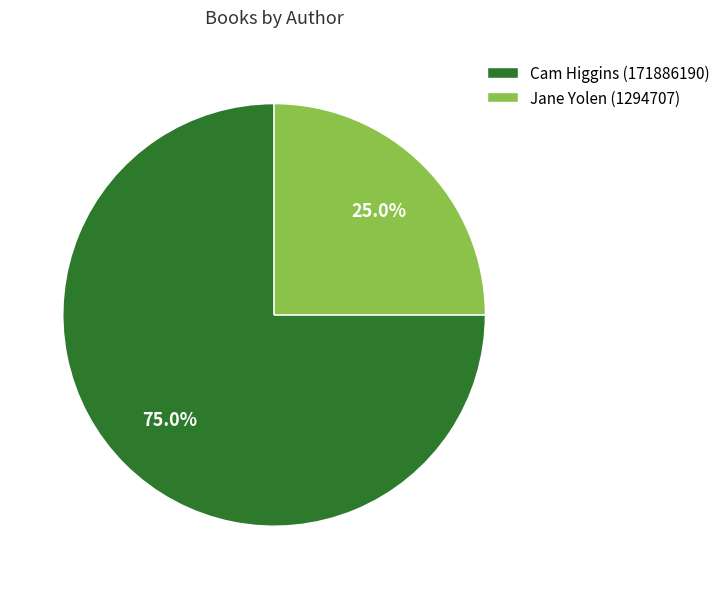

Approximately how many times larger is the value at Cam Higgins (171886190) compared to Jane Yolen (1294707)?

3.0